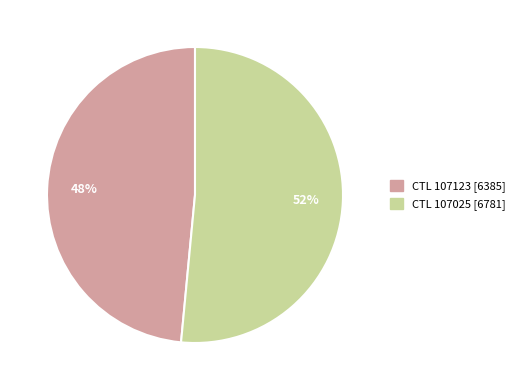

Does any single category account for the majority?

Yes